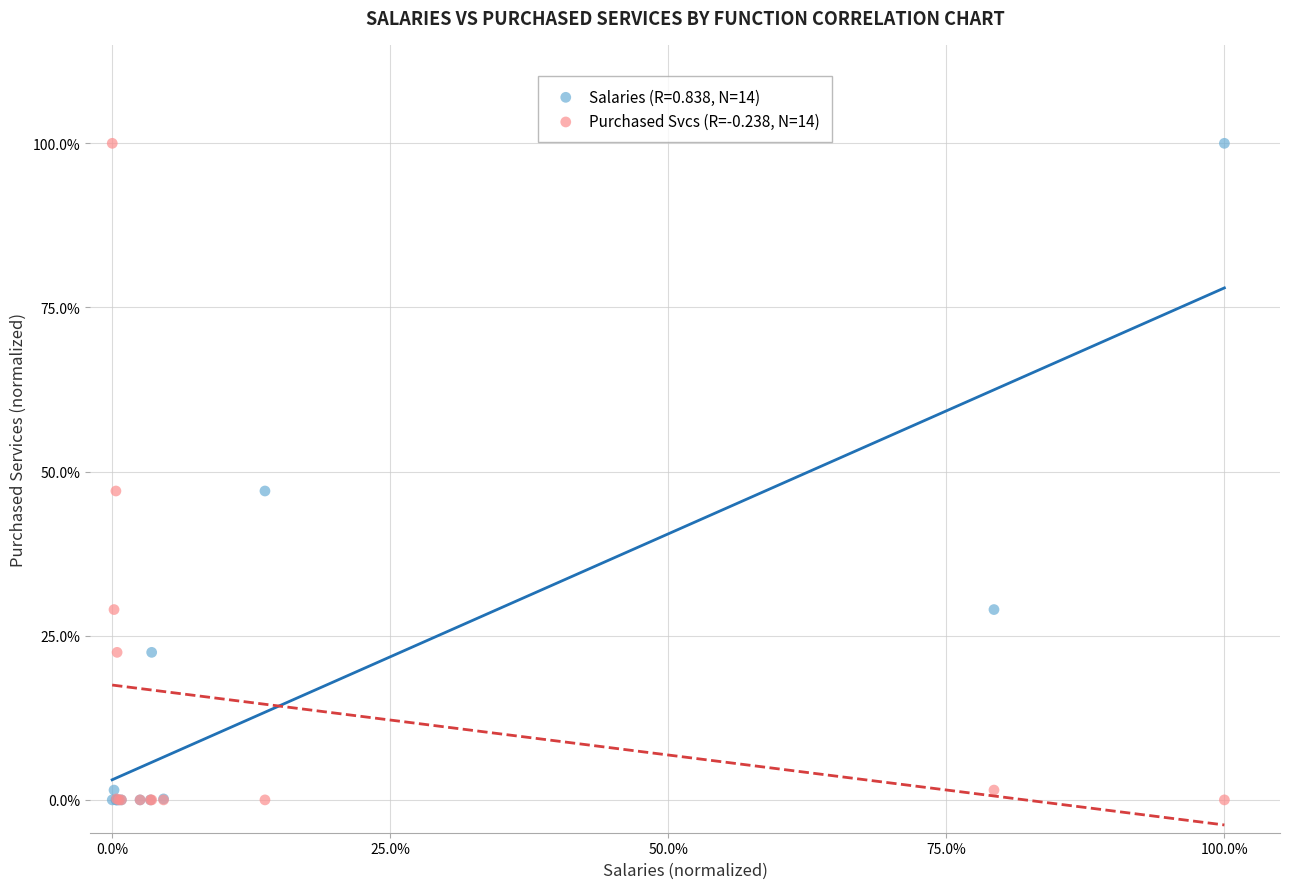

What are all the series names shown in the legend?

Salaries (R=0.838, N=14), Purchased Svcs (R=-0.238, N=14)